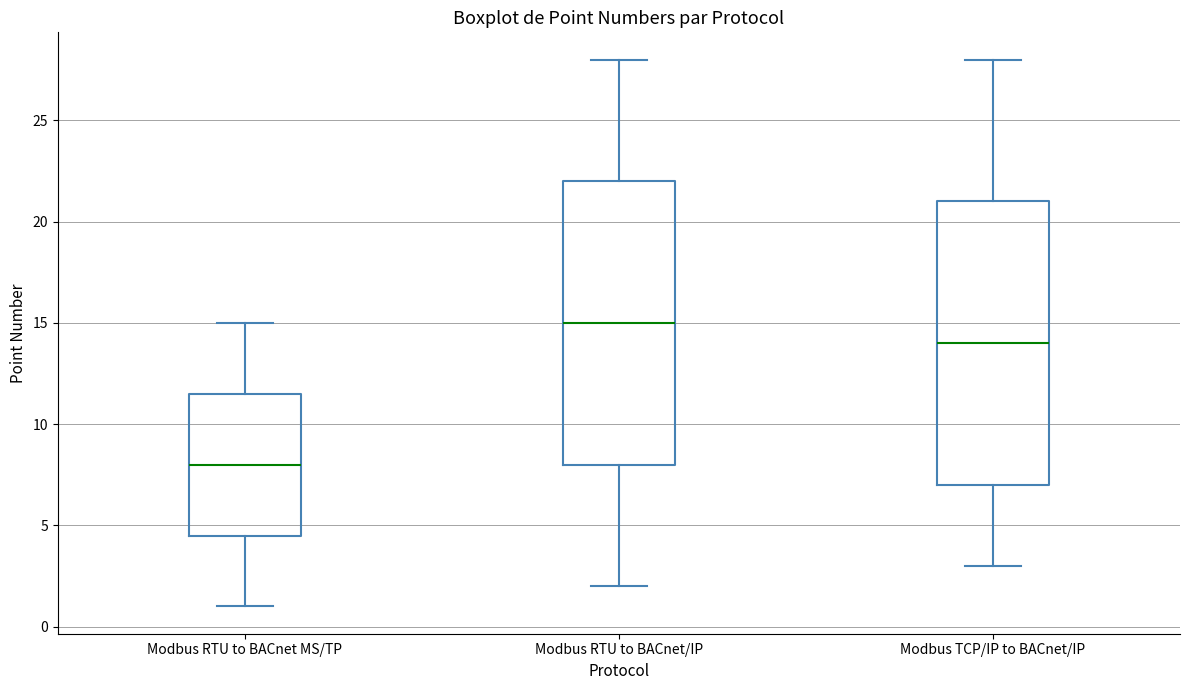

Which box's median line is the lowest?

Modbus RTU to BACnet MS/TP